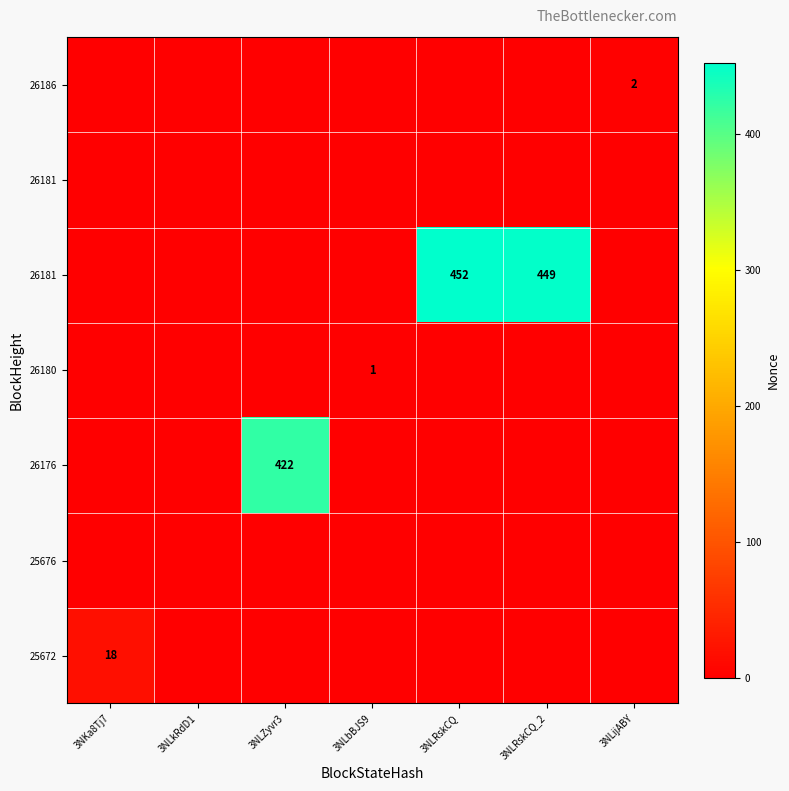

What is the total value across all series at 3NLijABY?

2